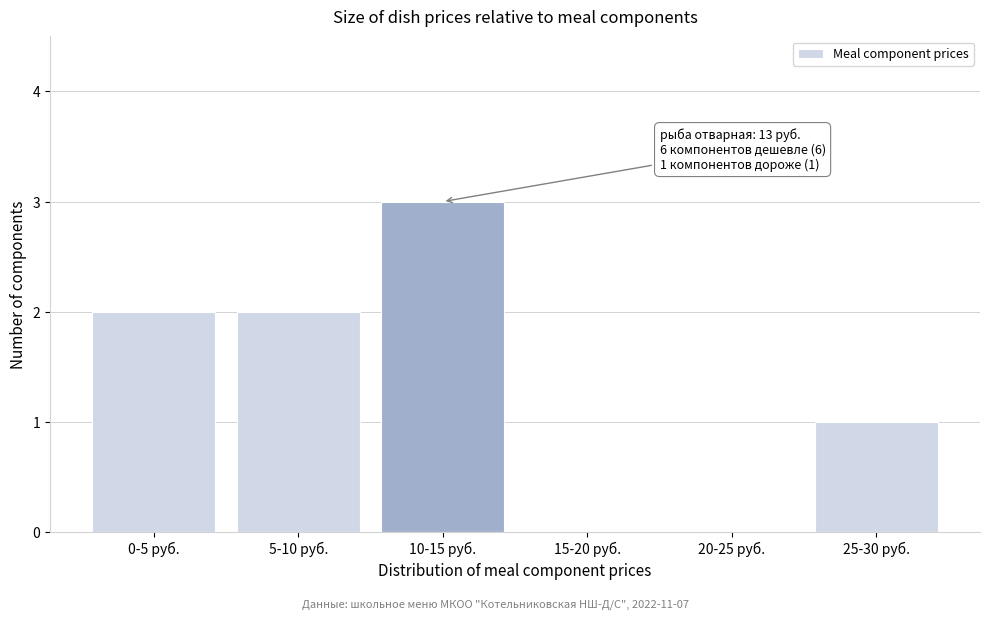

Reading left to right, what are all the values shown in this chart?

0-5 руб.=2	5-10 руб.=2	10-15 руб.=3	15-20 руб.=0	20-25 руб.=0	25-30 руб.=1